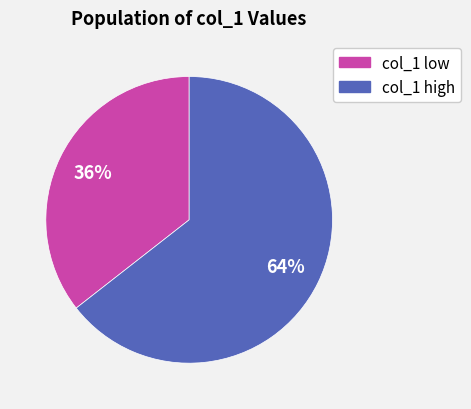

Does any single category account for the majority?

Yes